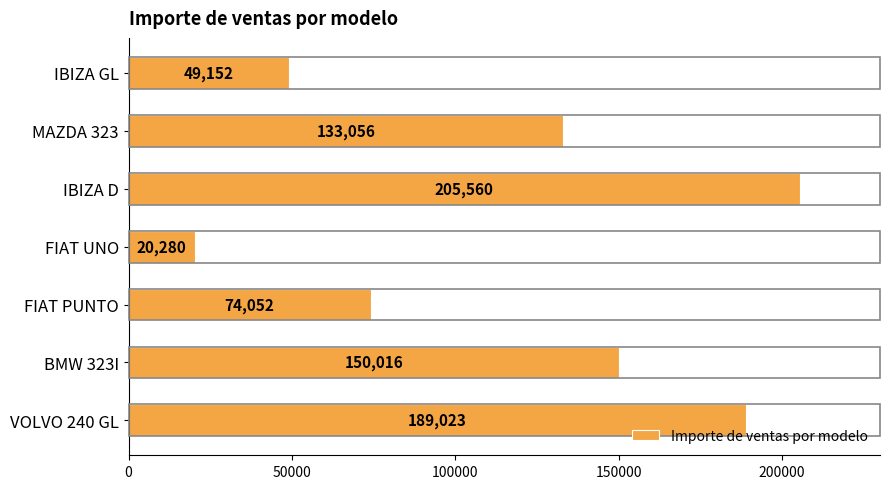

Where is the data nearest to the value 112920?

MAZDA 323